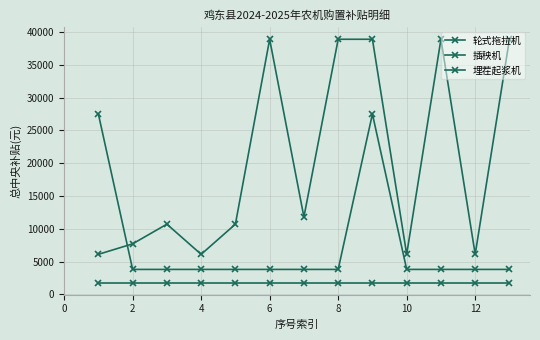

True or false: 埋茬起浆机 has more than 1 interior local peaks.

False